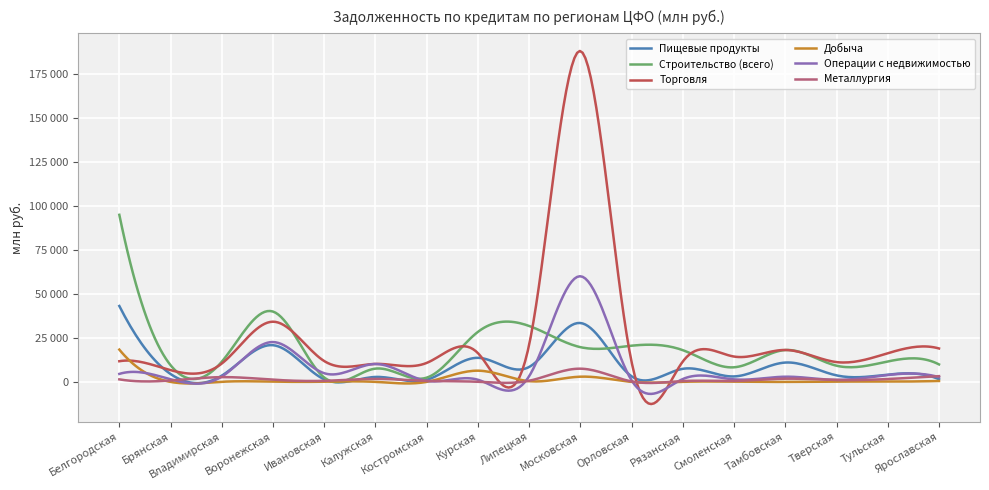

What are all the series names shown in the legend?

Пищевые продукты, Строительство (всего), Торговля, Добыча, Операции с недвижимостью, Металлургия